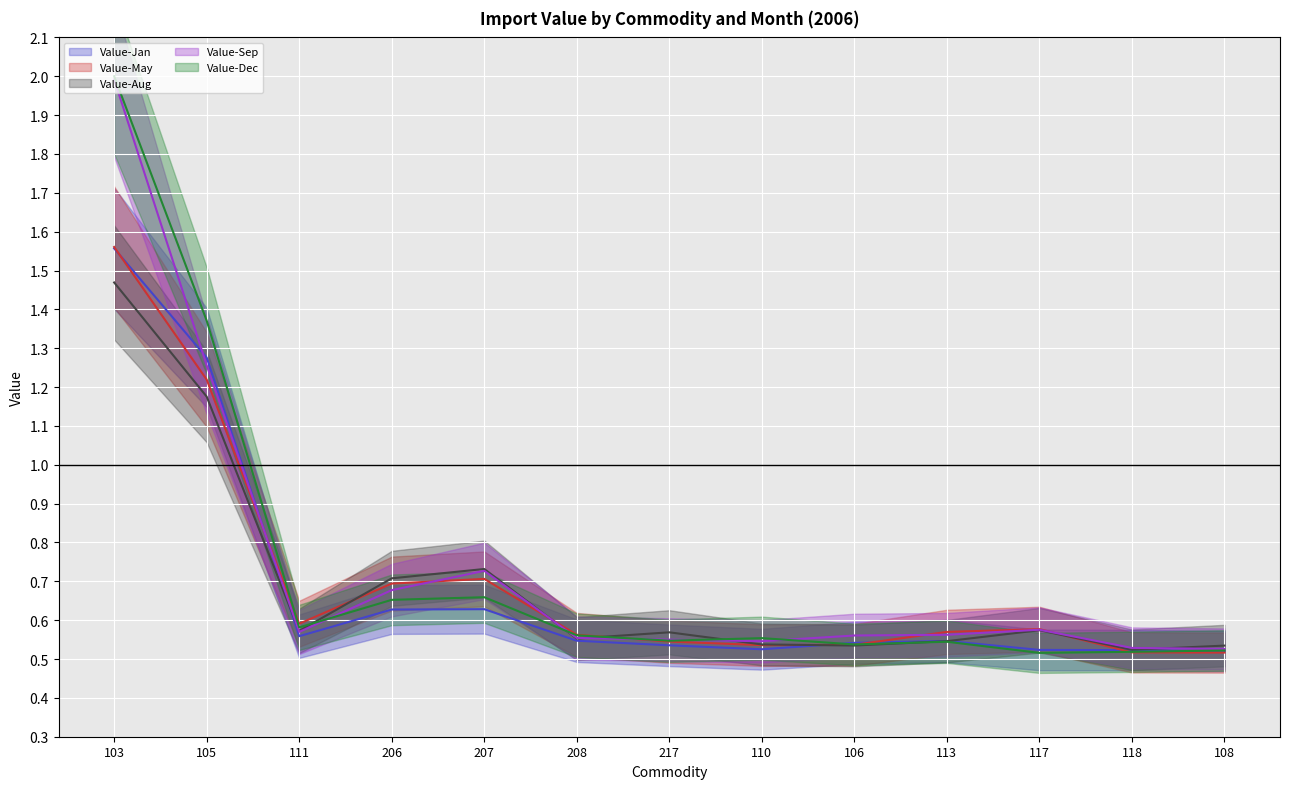

Which series changed the most between 105 and 207?

Value-Dec (center)